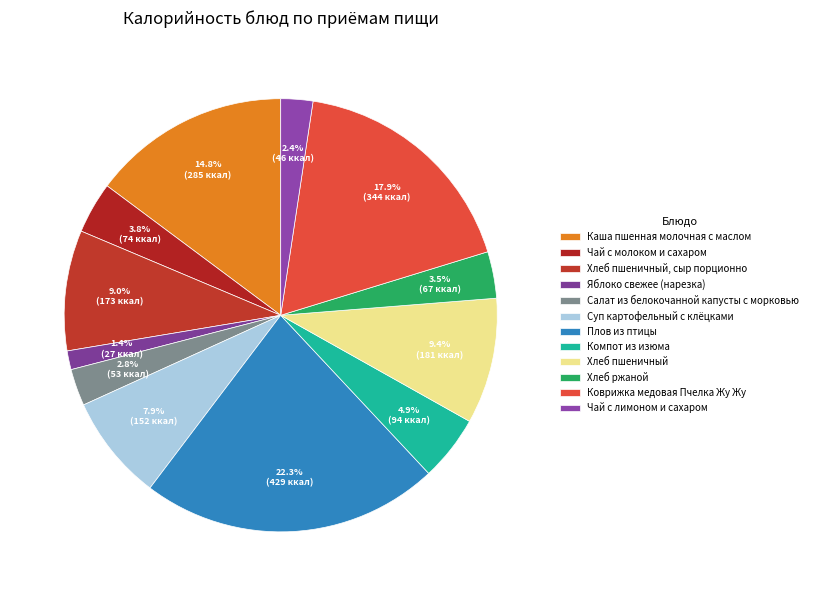

Is the sum of Суп картофельный с клёцками and Компот из изюма greater than half?

No